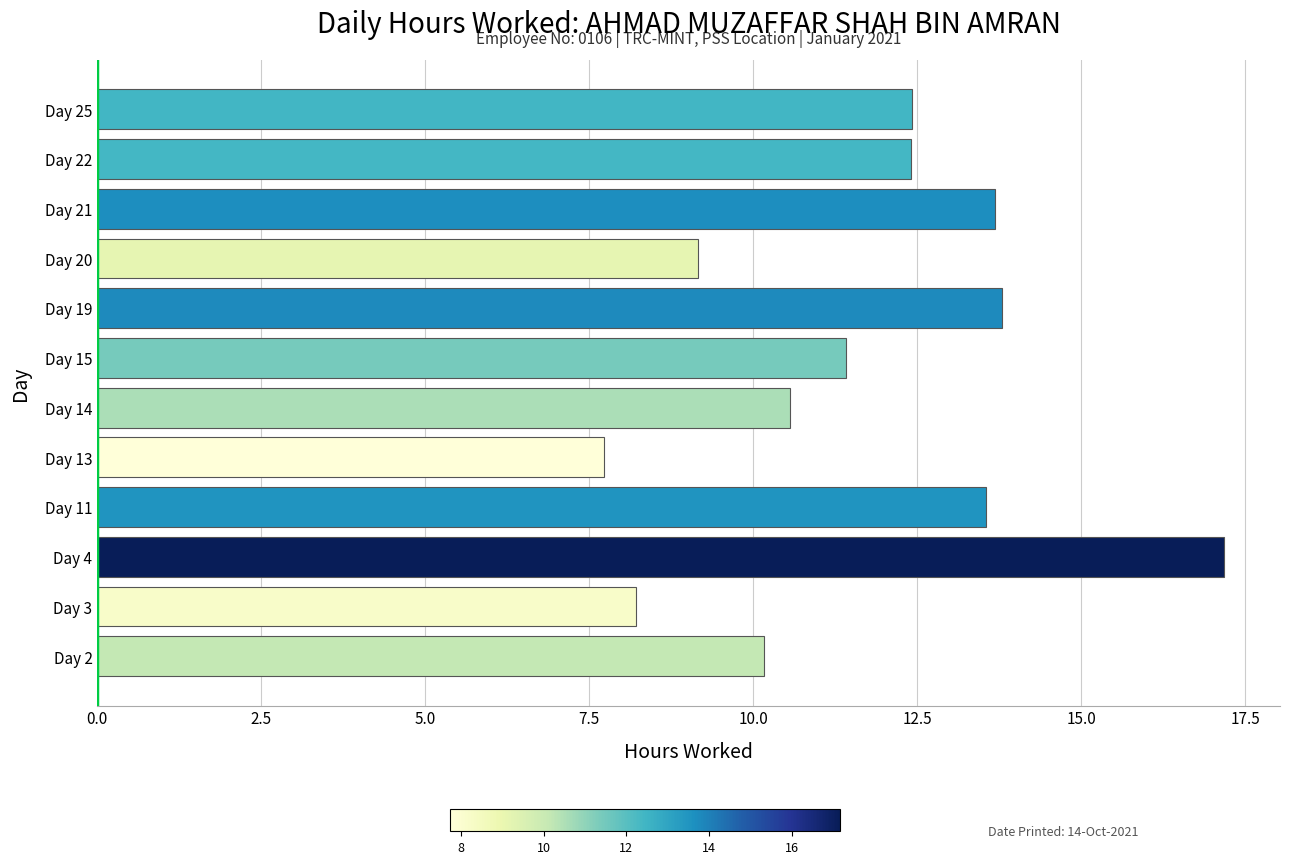

The chart shows a value of 12.4 at Day 22. True or false?

True